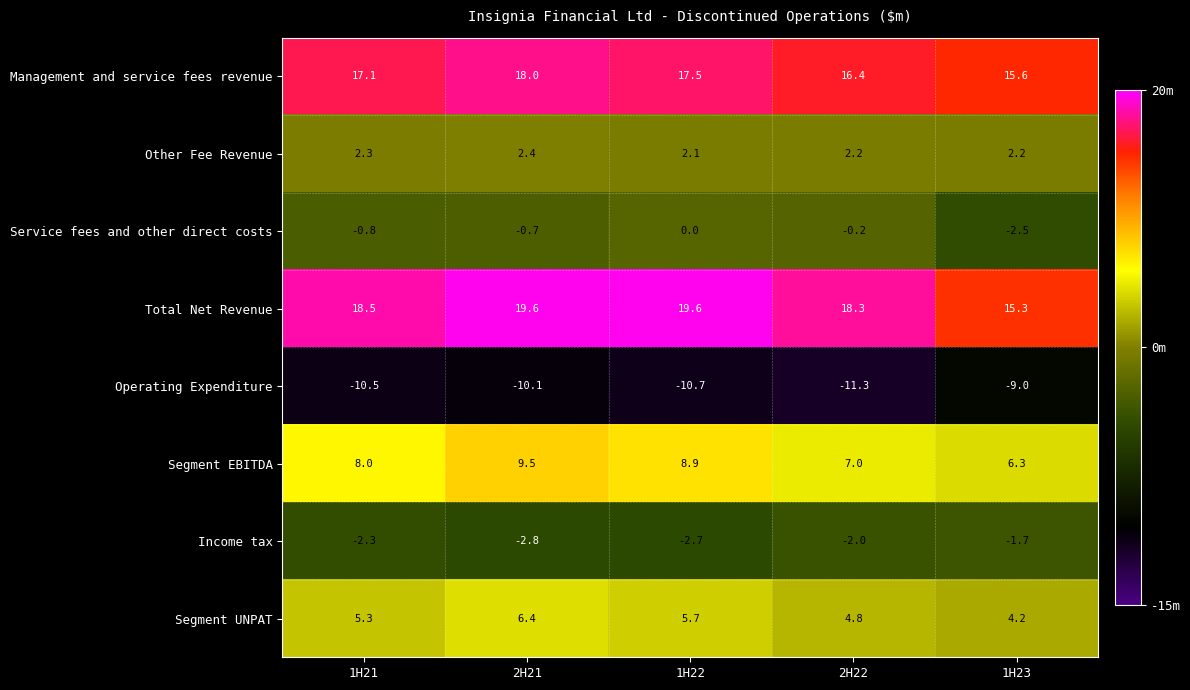

The value of Service fees and other direct costs at 2H21 is -0.7. True or false?

True